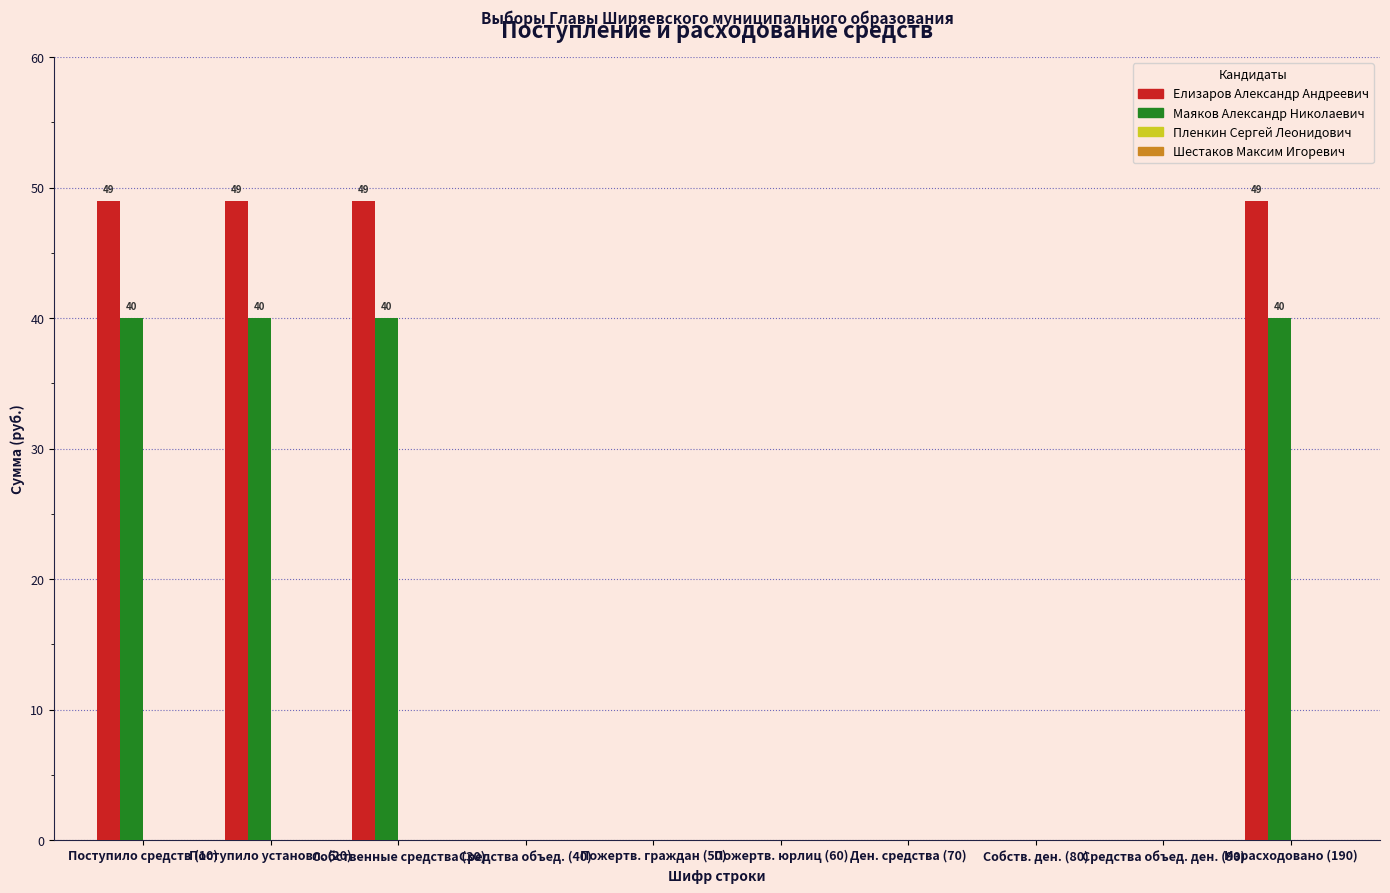

What is the sum of the Маяков Александр Николаевич values at Поступило средств (10) and Собств. ден. (80)?

40